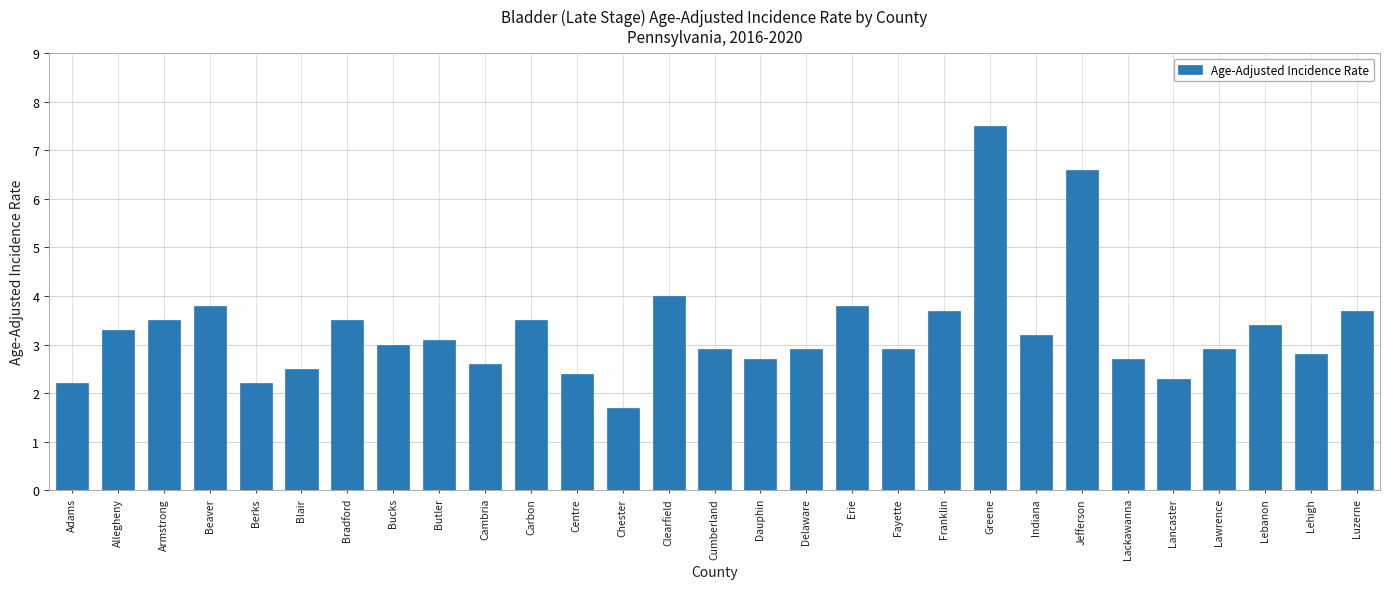

The value at Chester is 1.2. True or false?

False